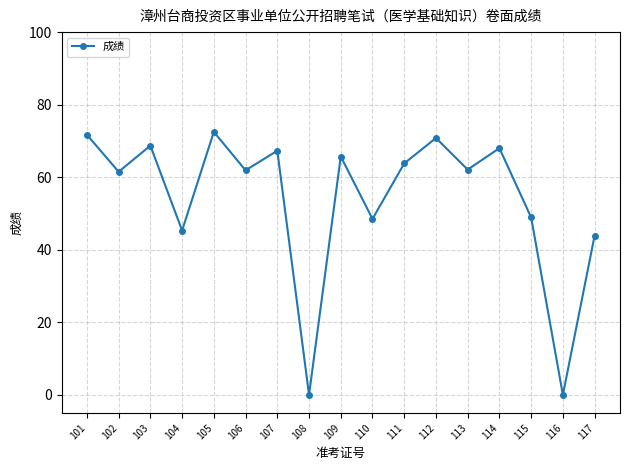

What is the difference between the maximum and minimum values?

72.5